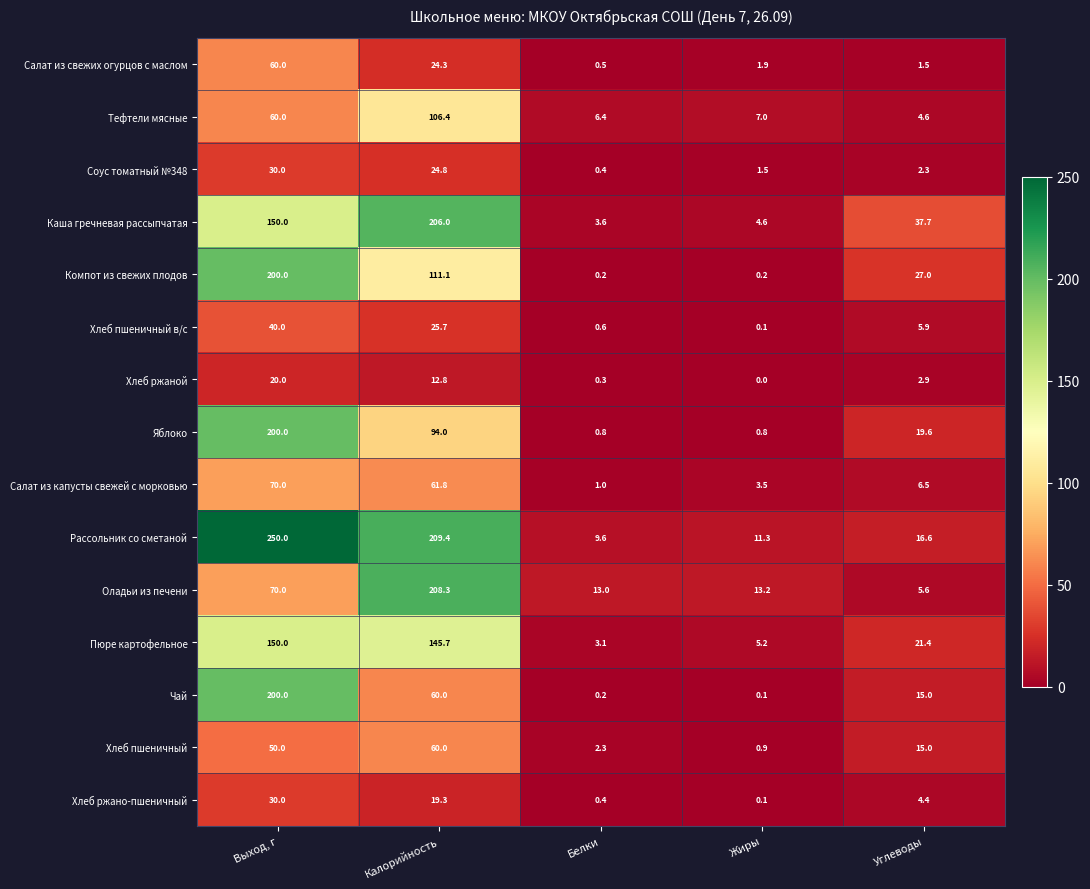

At which category is the sum across all series the highest?

Выход, г